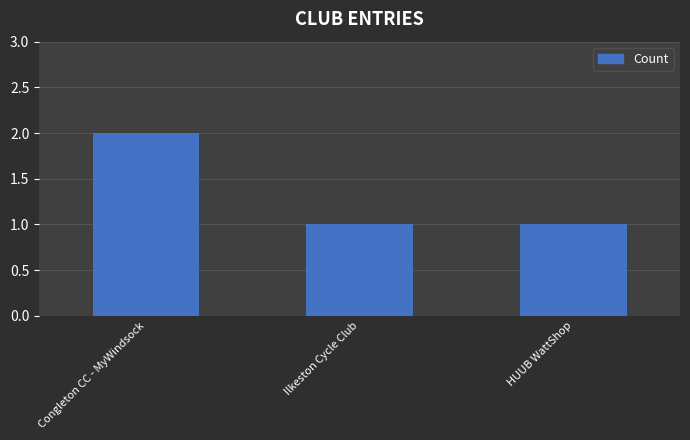

Which label corresponds to the largest value in the chart?

Congleton CC - MyWindsock